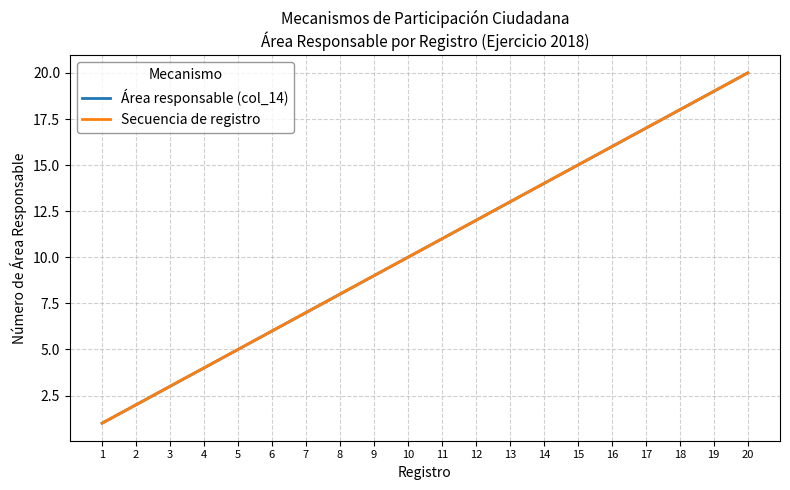

Rank the series by their maximum value, from highest to lowest.

Área responsable (col_14), Secuencia de registro